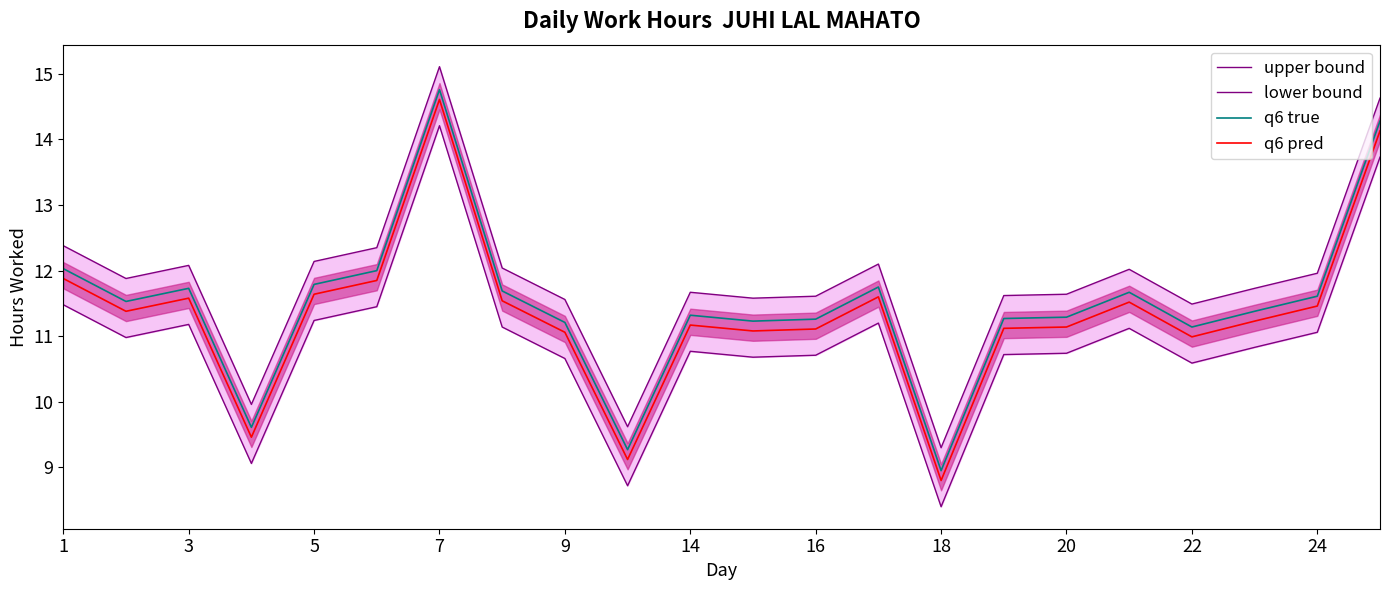

The q6 true series shows 11.3 at 14. True or false?

True